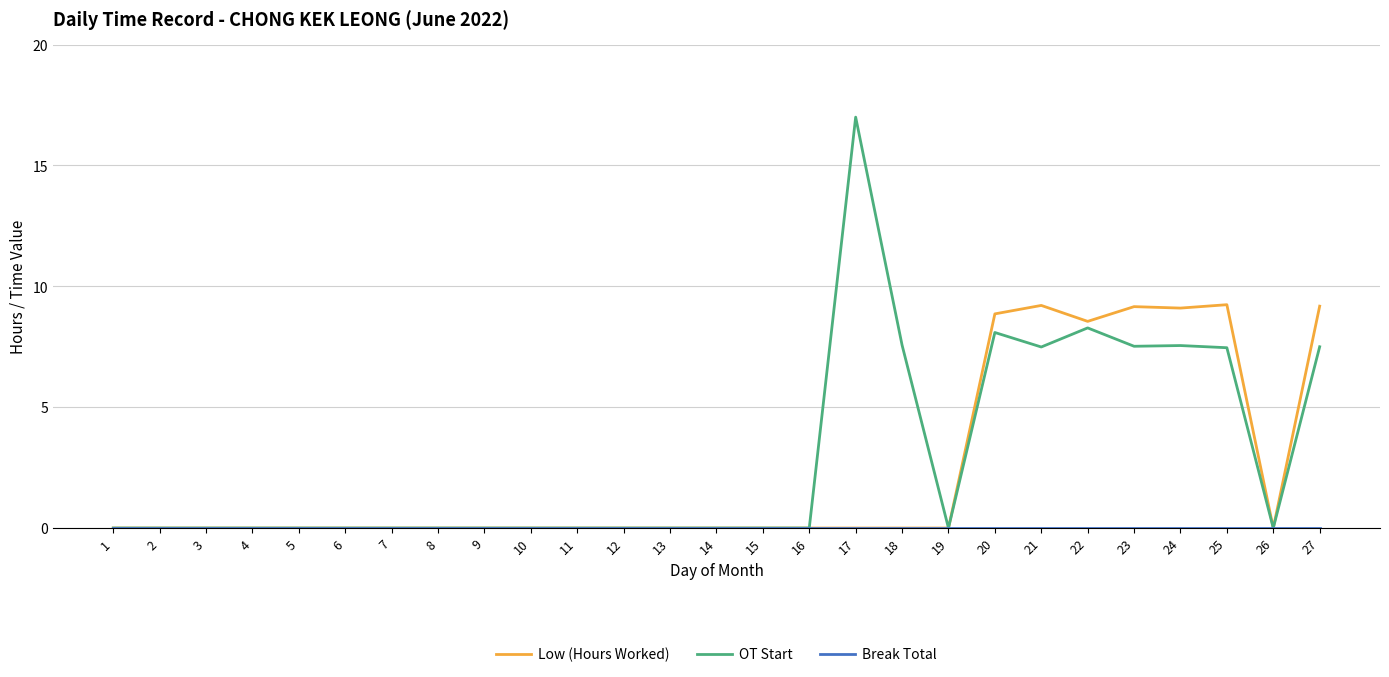

Which series has the largest range (max minus min)?

OT Start